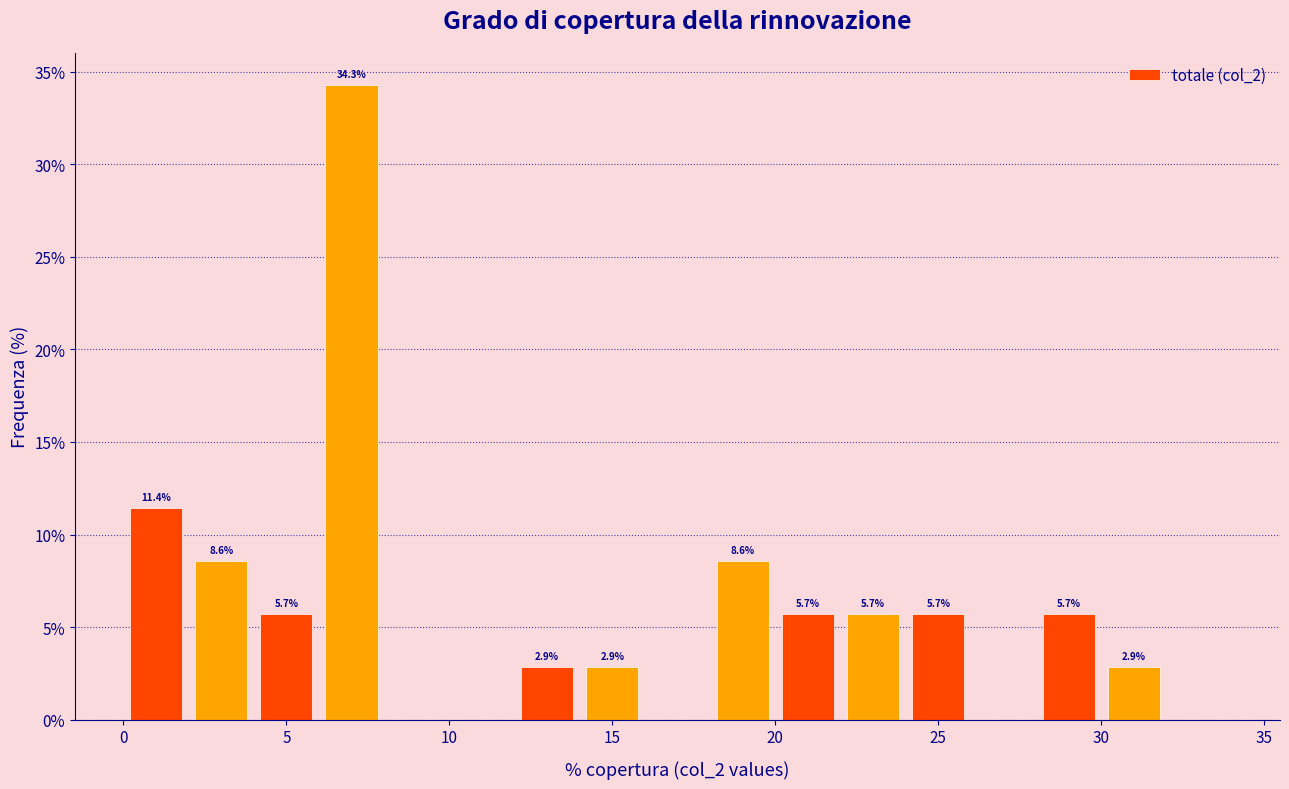

Over which range of the x-axis is the bar tallest?

6 to 8